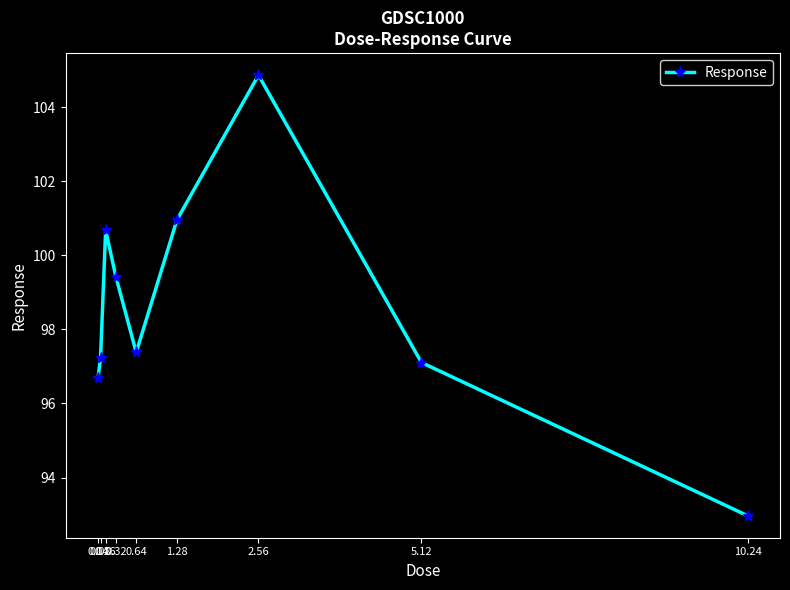

What is the greatest value displayed?

104.9